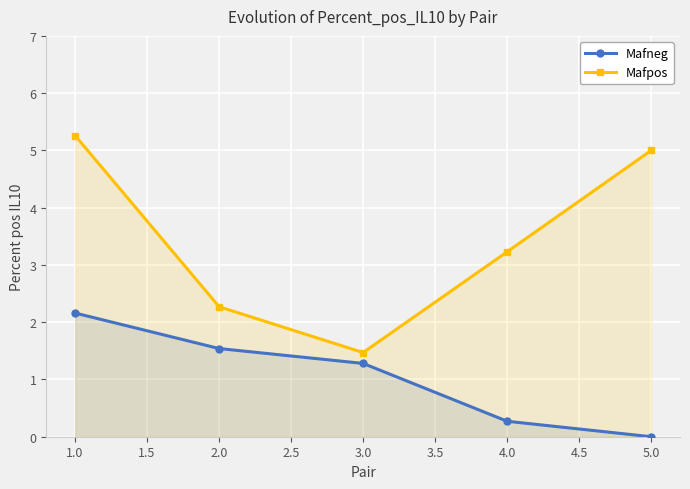

At which label does Mafneg reach its minimum?

5.0